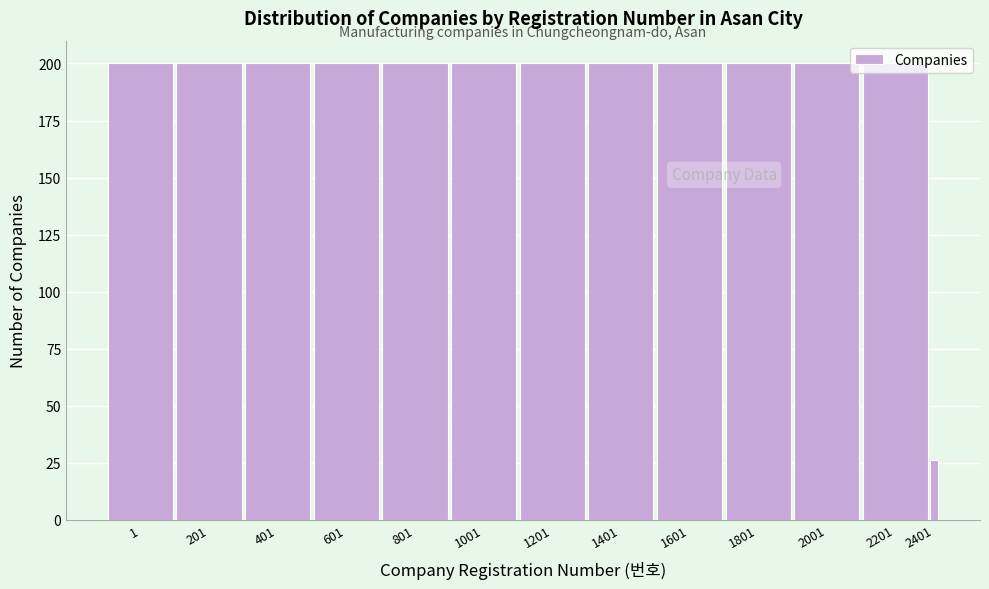

What is the value of the 4th bar from the left?

200